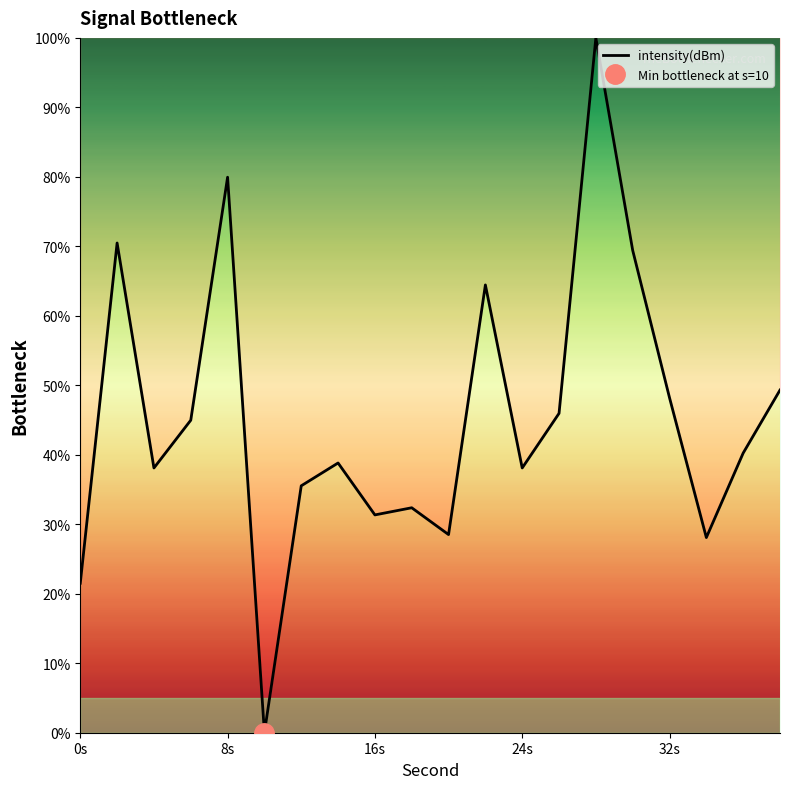

What is the maximum value for intensity(dBm)?

100.0